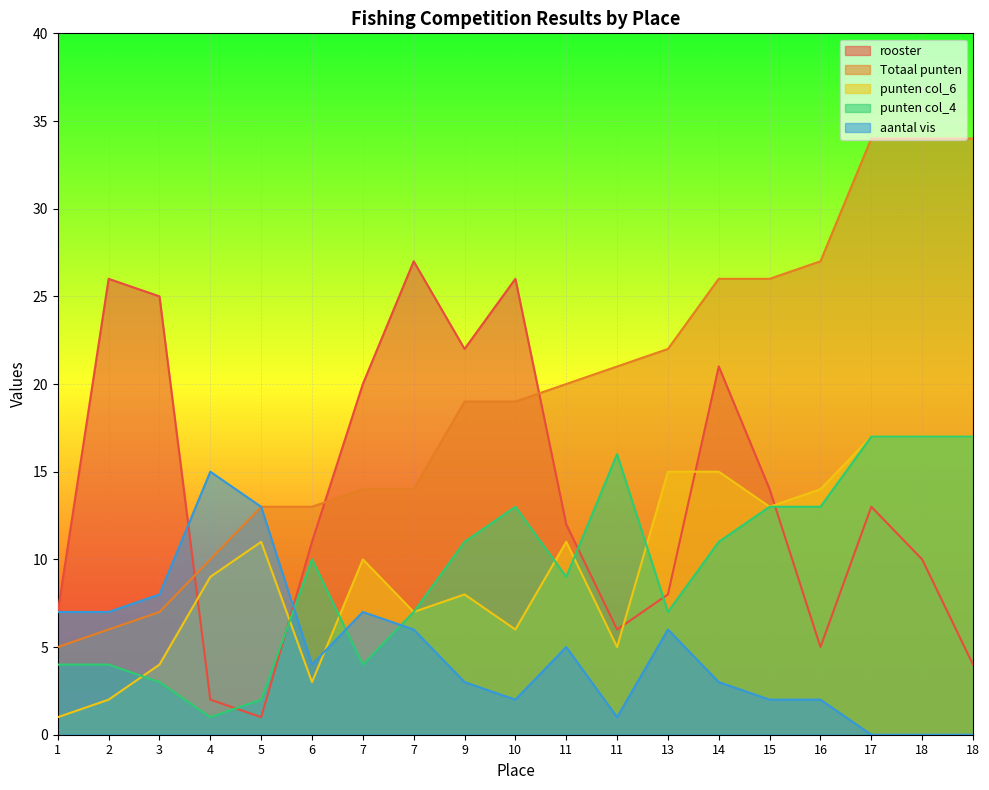

What is the approximate value of Totaal punten at 11, to the nearest 10?

20